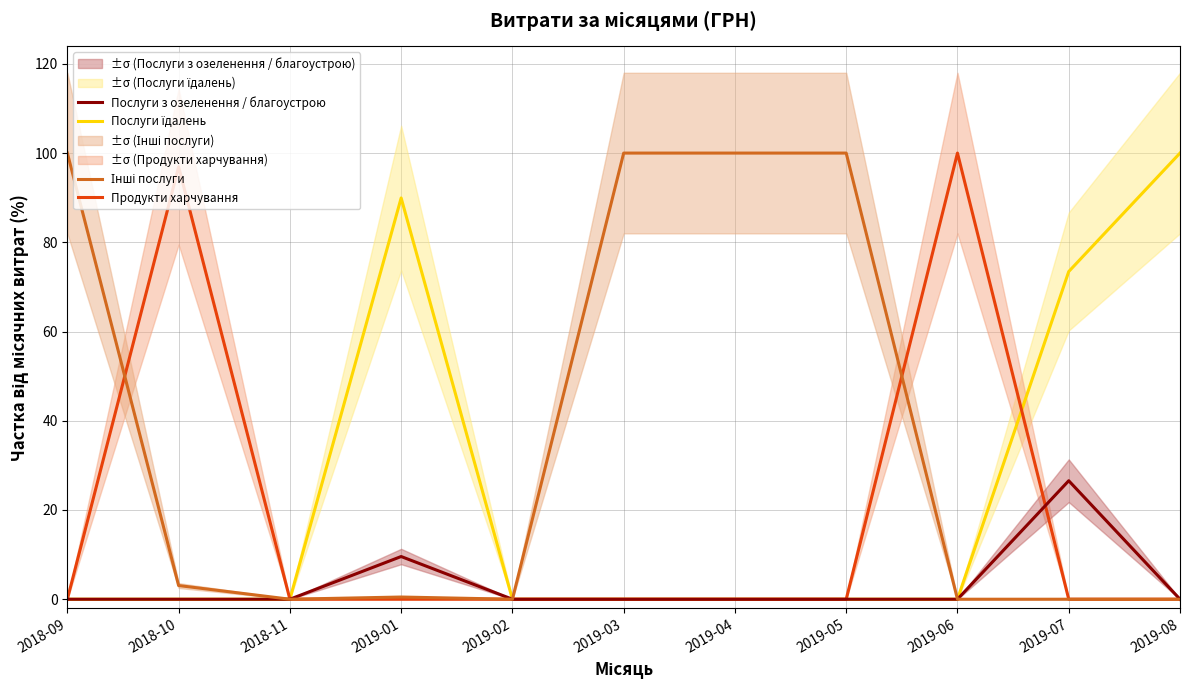

How many values in Послуги з озеленення / благоустрою are above zero?

2